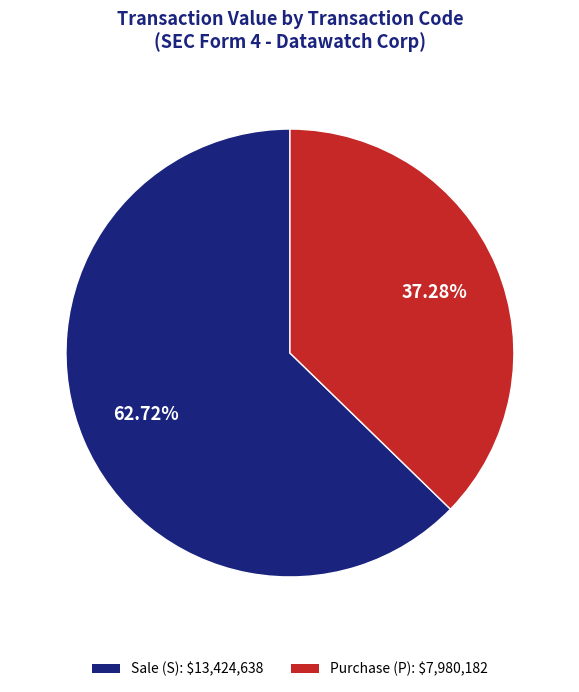

Which slice represents more than half of the pie?

Sale (S): $13,424,638